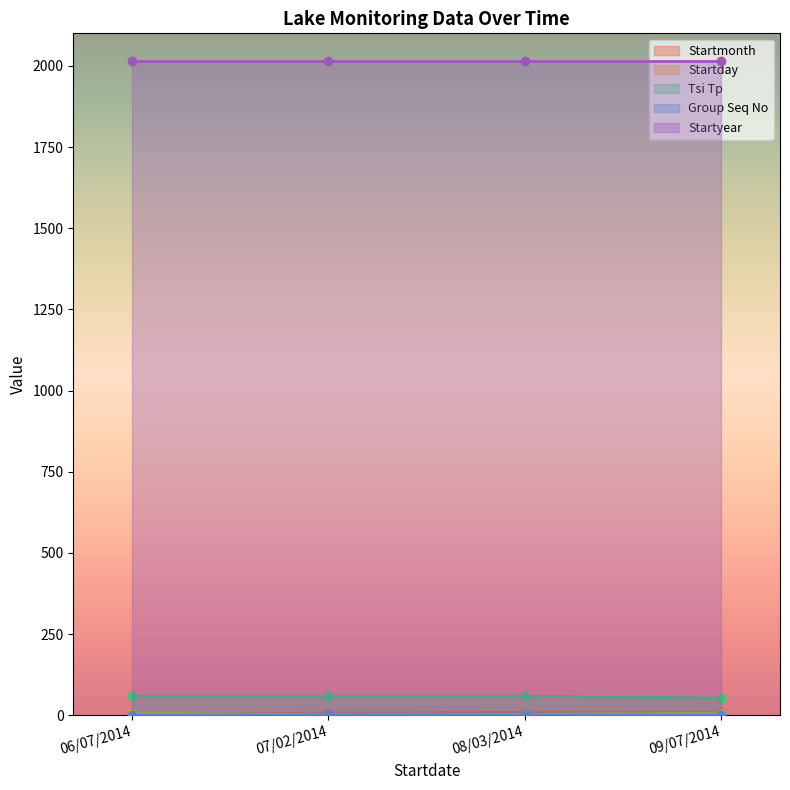

How many values in the Tsi Tp series are below 59?

1